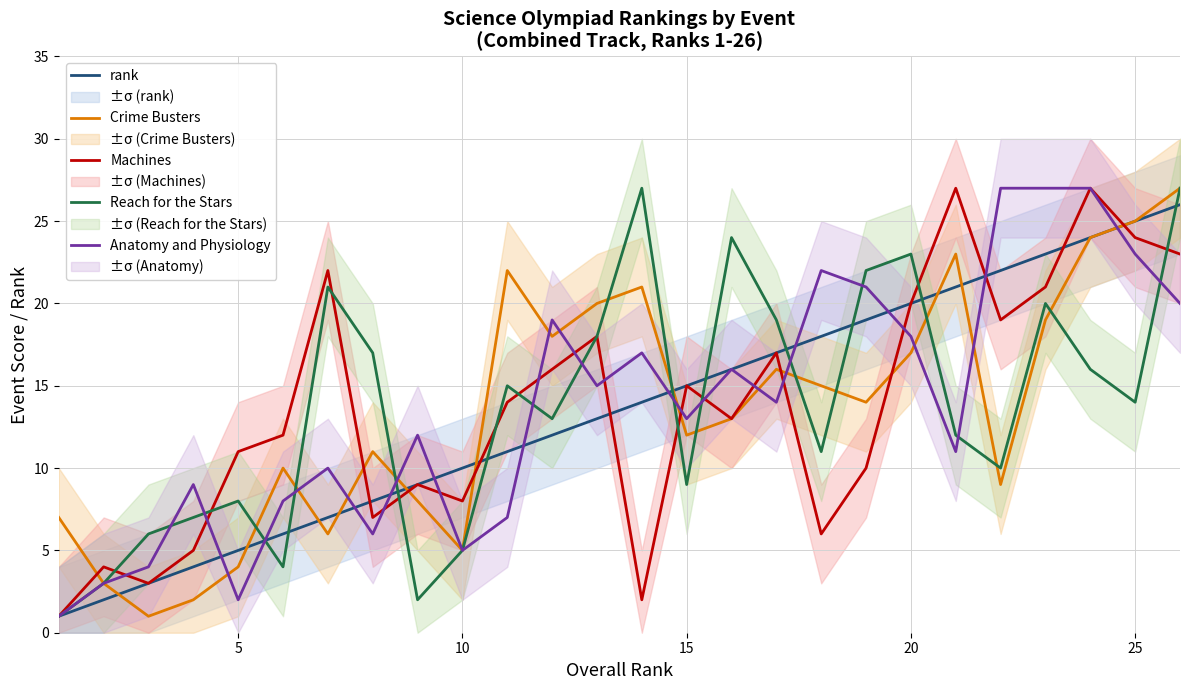

At how many categories does at least one series exceed 20?

13